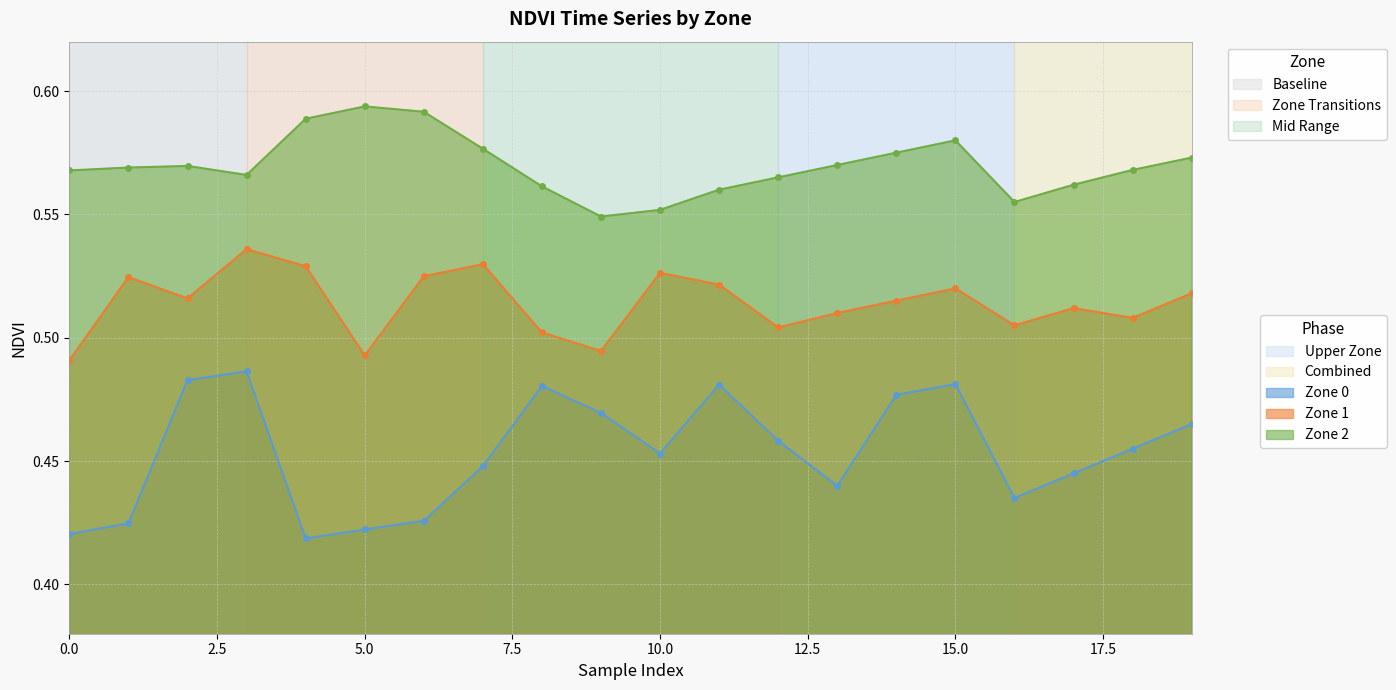

How many interior local valleys does the Zone 0 series have?

4